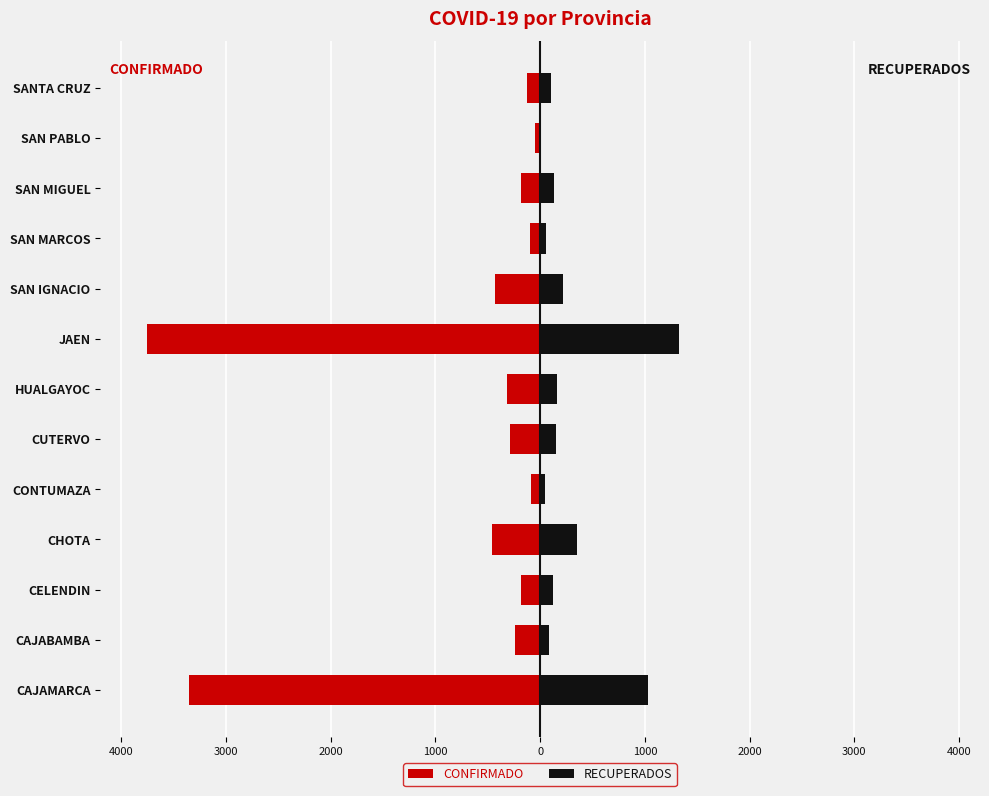

What is the difference between the second highest and minimum values in the RECUPERADOS series?

1017